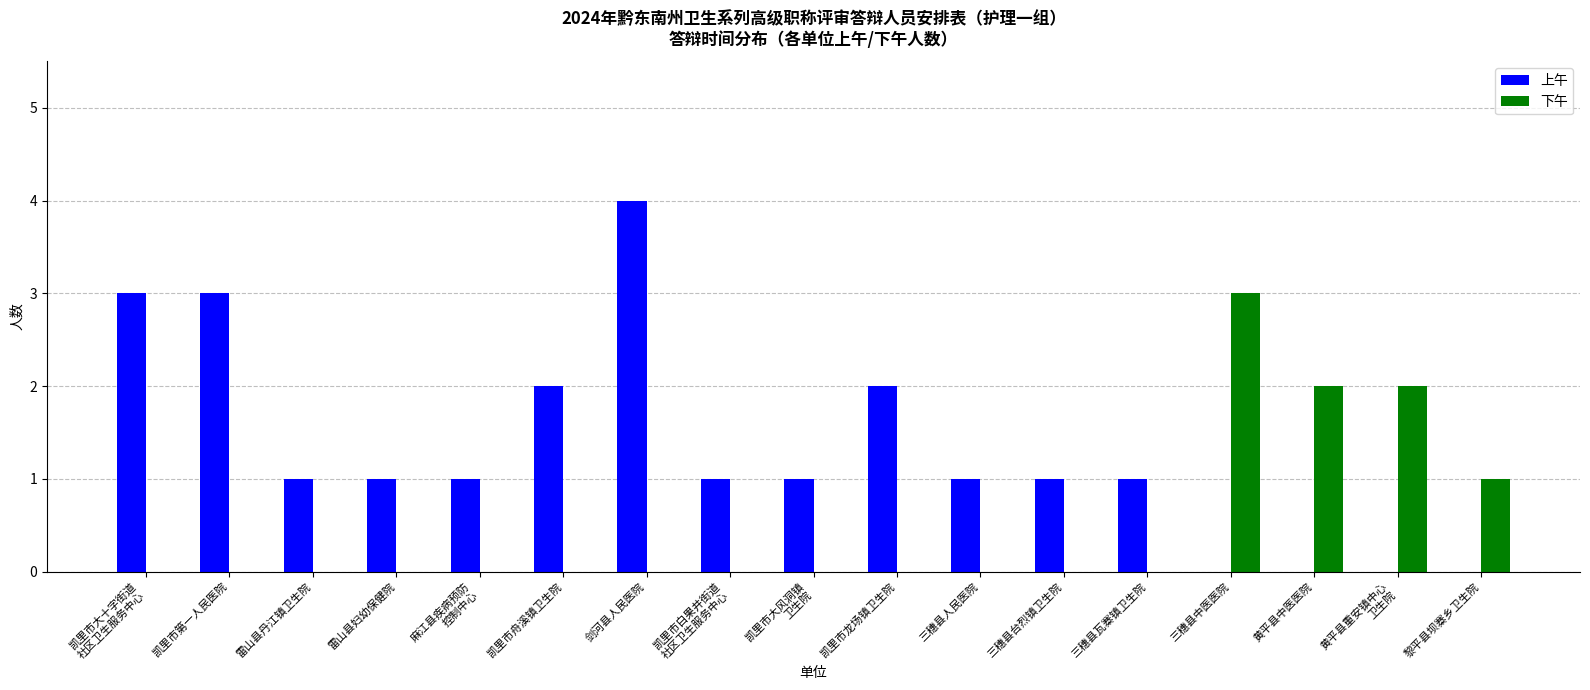

What is the sum of all 下午 values?

8